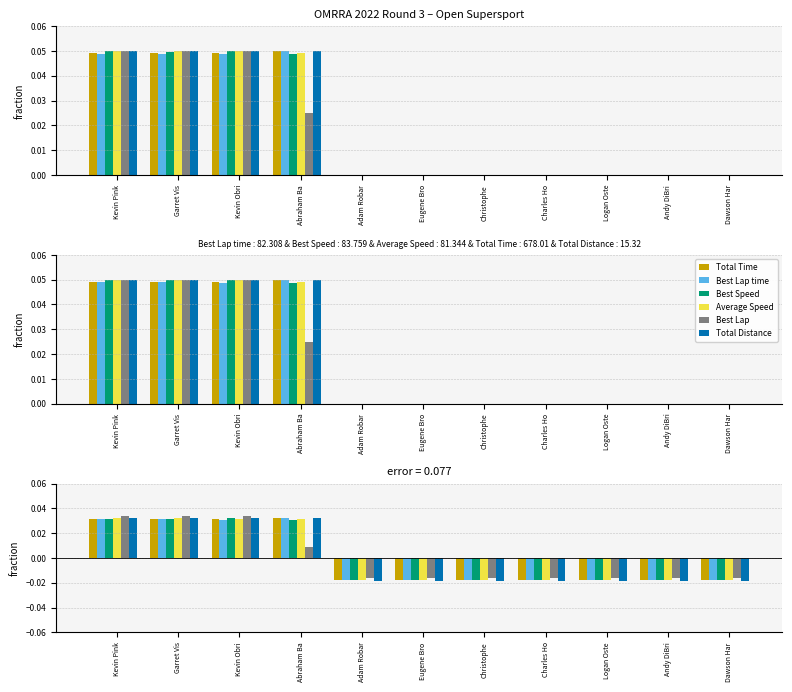

What is the difference between the maximum and second lowest values in the Total Distance series?

0.1